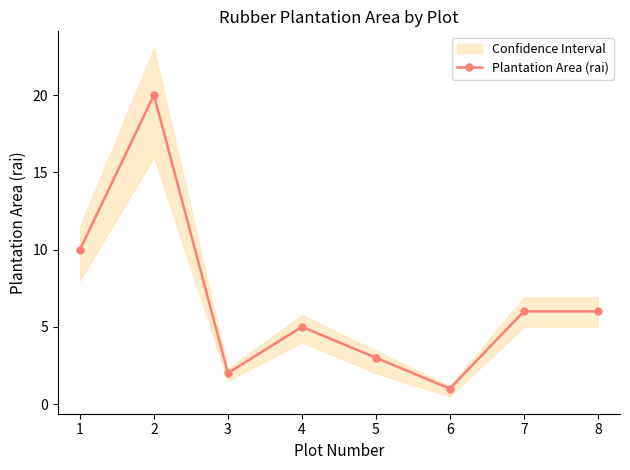

The value at 2 is 34. True or false?

False